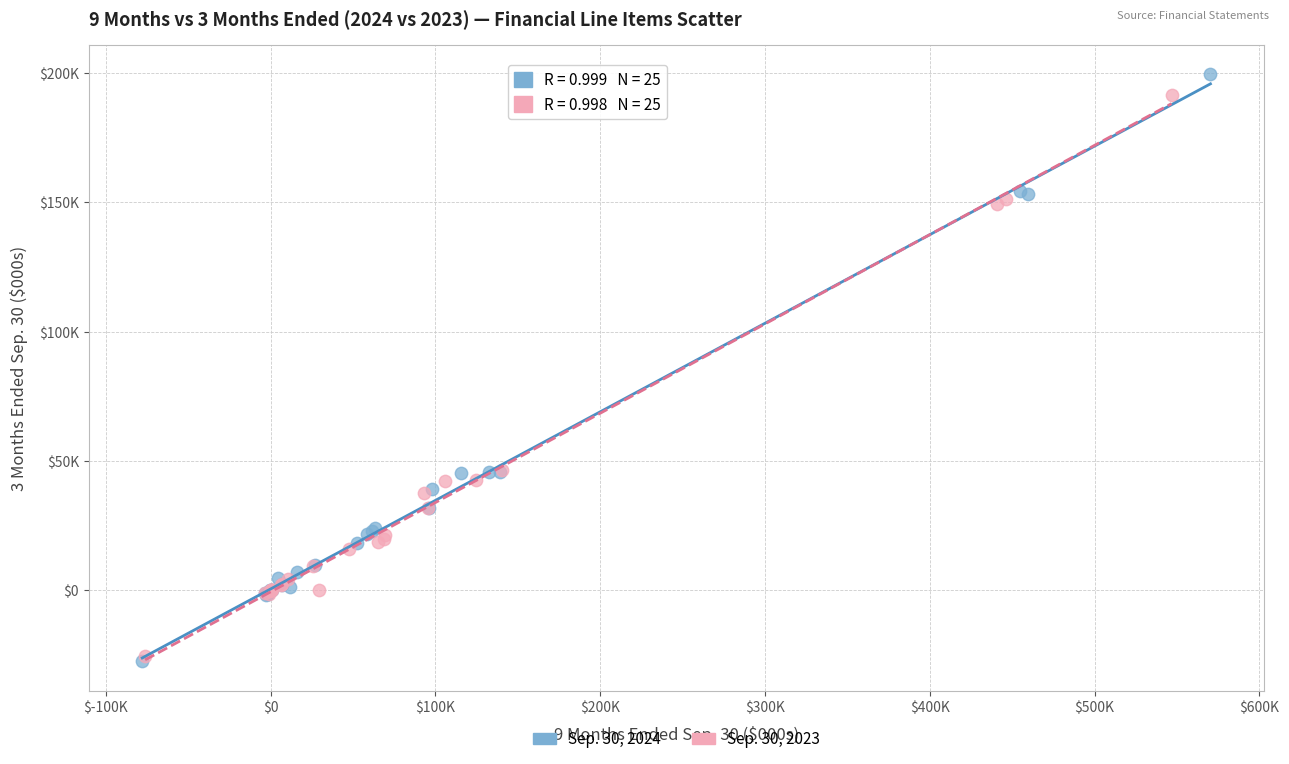

What are all the series names shown in the legend?

Sep. 30, 2024, Sep. 30, 2023